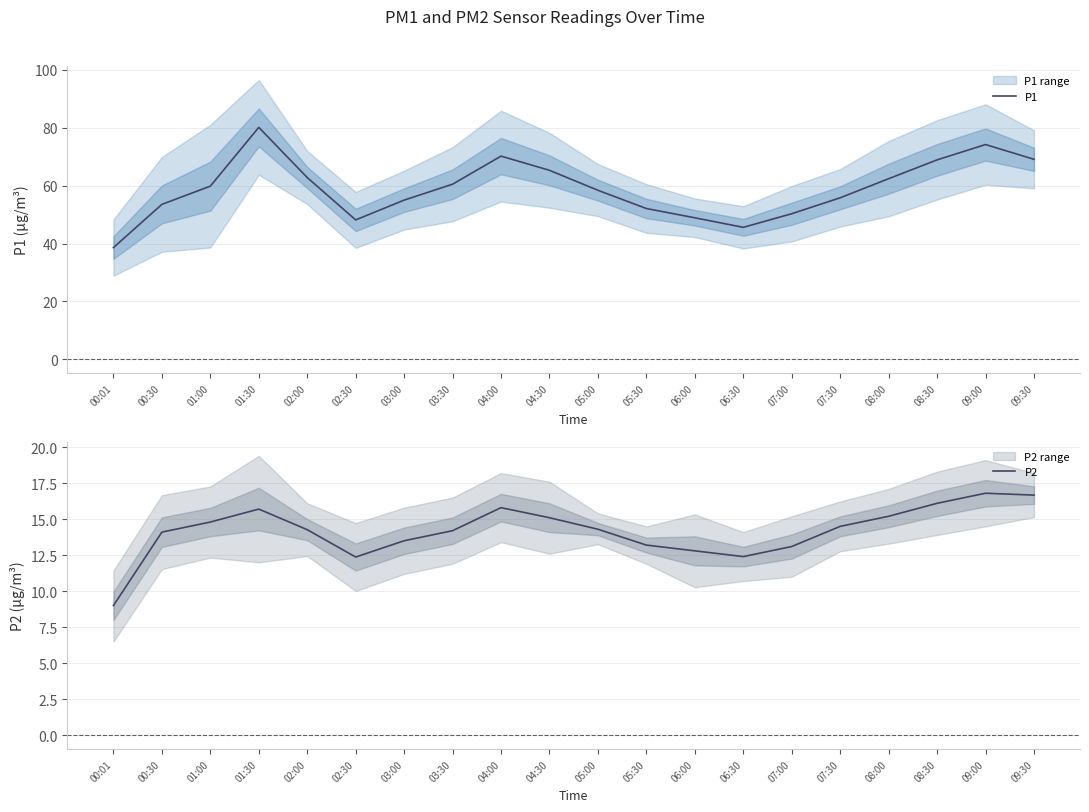

Rank the categories by P2 value from lowest to highest.

00:01, 02:30, 06:30, 06:00, 07:00, 05:30, 03:00, 00:30, 03:30, 02:00, 05:00, 07:30, 01:00, 04:30, 08:00, 01:30, 04:00, 08:30, 09:30, 09:00